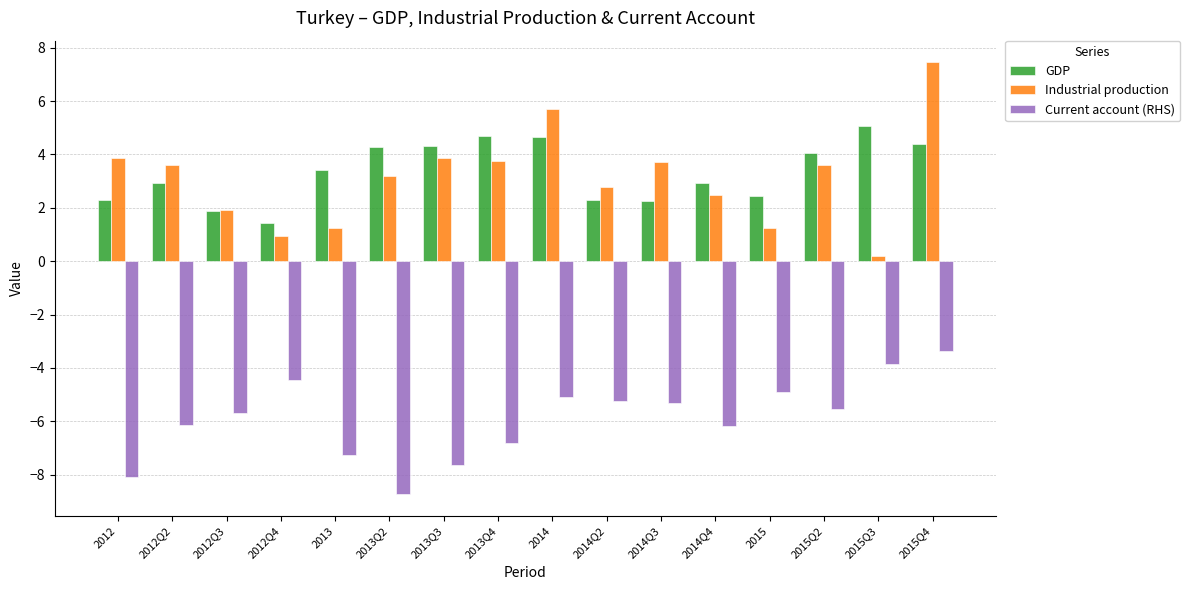

List the series in order of their peak value, highest first.

Industrial production, GDP, Current account (RHS)